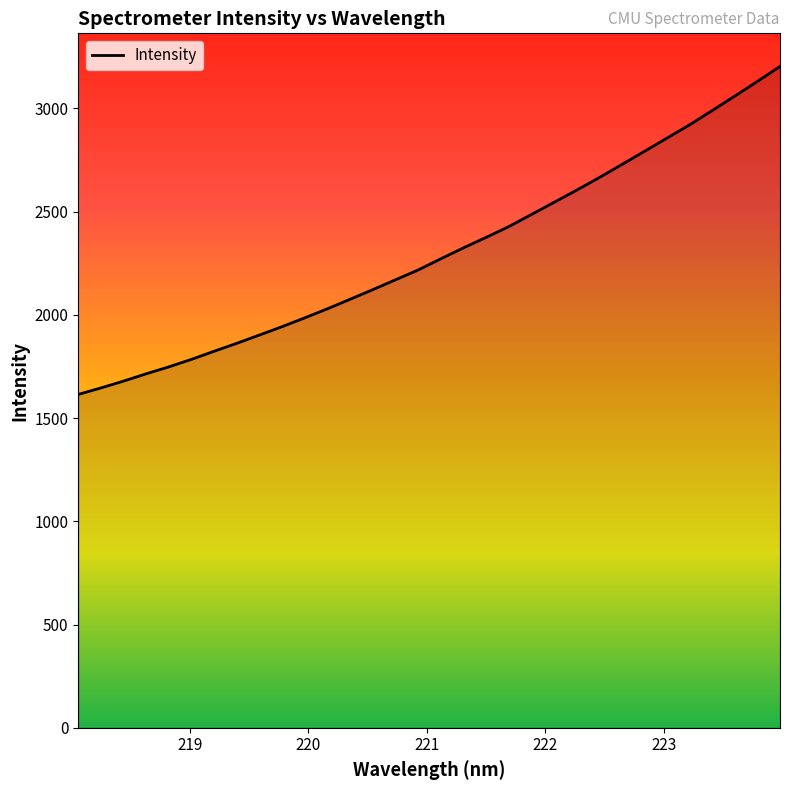

What is the difference between the second highest and second lowest values?

1484.7